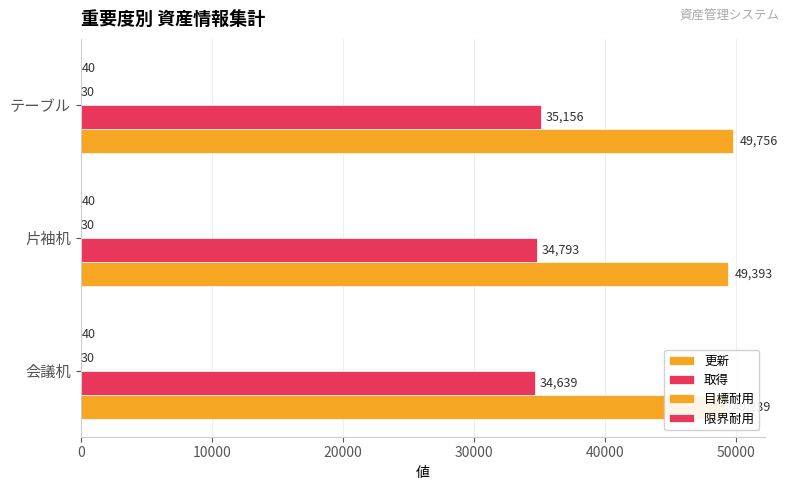

How many groups of bars are there?

3